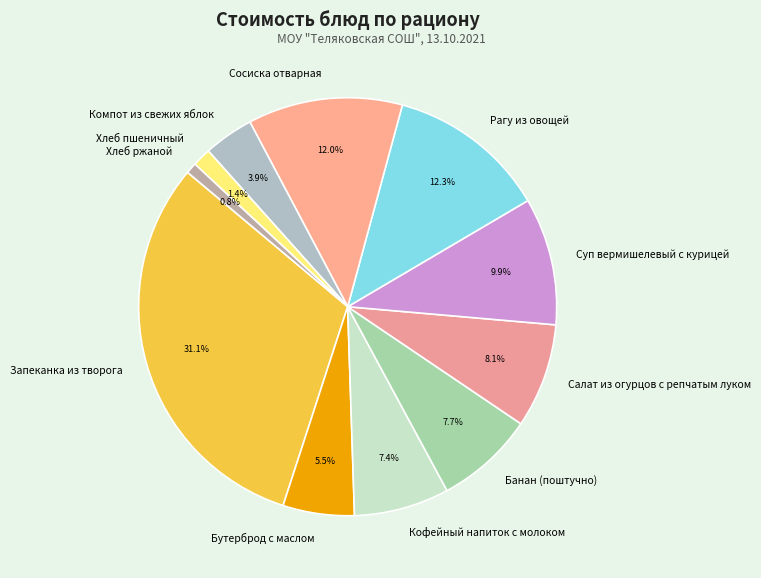

What percentage is the Хлеб ржаной slice, to the nearest percent?

1%